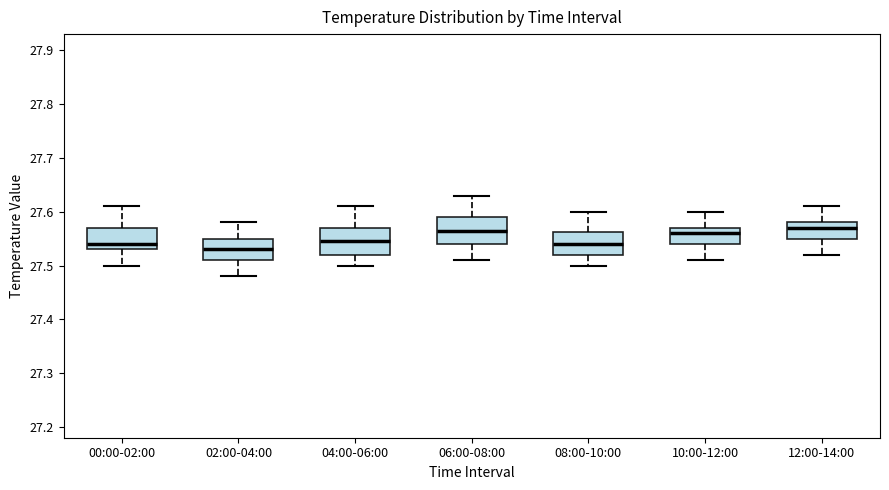

Reading left to right, read every box against the y-axis: the position of its median line, the range the box covers, and the ends of its whiskers. The values are not printed on the chart, so give them approximately, as read against the axis.

00:00-02:00: median 27.54, box 27.53 to 27.57, whiskers 27.50 to 27.61
02:00-04:00: median 27.53, box 27.51 to 27.55, whiskers 27.48 to 27.58
04:00-06:00: median 27.55, box 27.52 to 27.57, whiskers 27.50 to 27.61
06:00-08:00: median 27.57, box 27.54 to 27.59, whiskers 27.51 to 27.63
08:00-10:00: median 27.54, box 27.52 to 27.56, whiskers 27.50 to 27.60
10:00-12:00: median 27.56, box 27.54 to 27.57, whiskers 27.51 to 27.60
12:00-14:00: median 27.57, box 27.55 to 27.58, whiskers 27.52 to 27.61